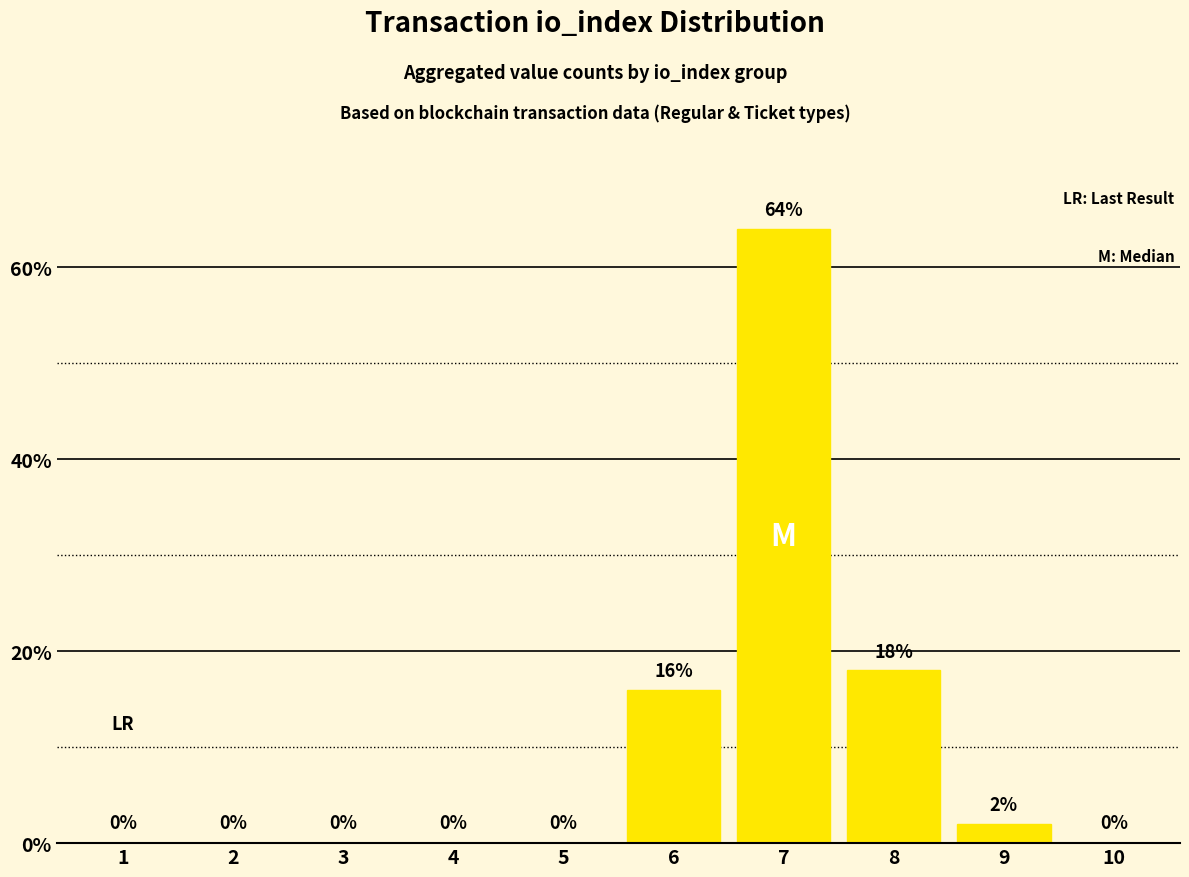

Reading left to right, what are all the values shown in this chart?

0	0	0	0	0	16	64	18	2	0